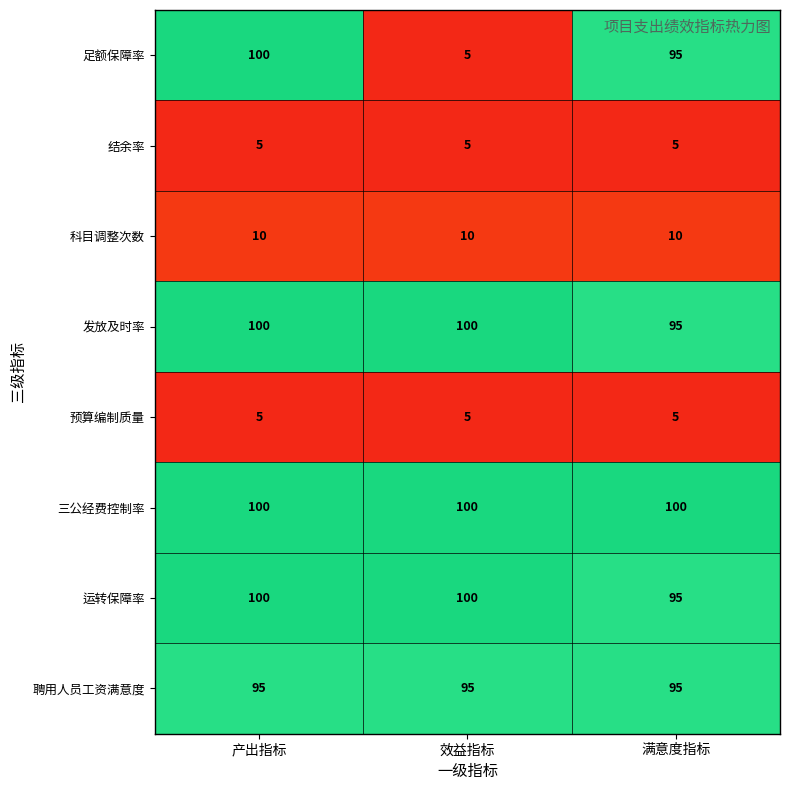

Is it true that 科目调整次数 equals 2 at 产出指标?

False